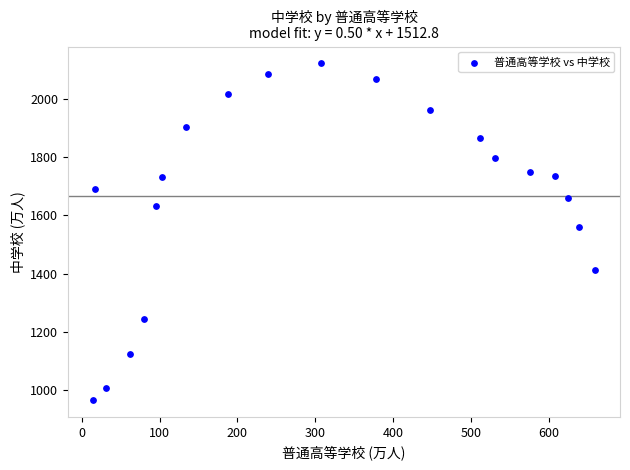

What Y value in the scatter plot is closest to 1544?

1561.5